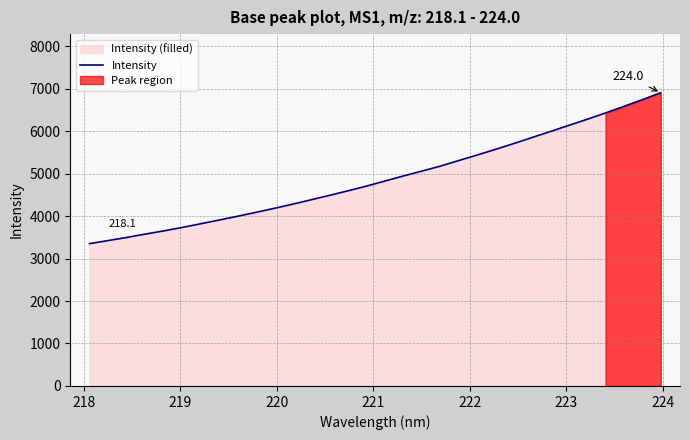

What is the average value?

4891.3